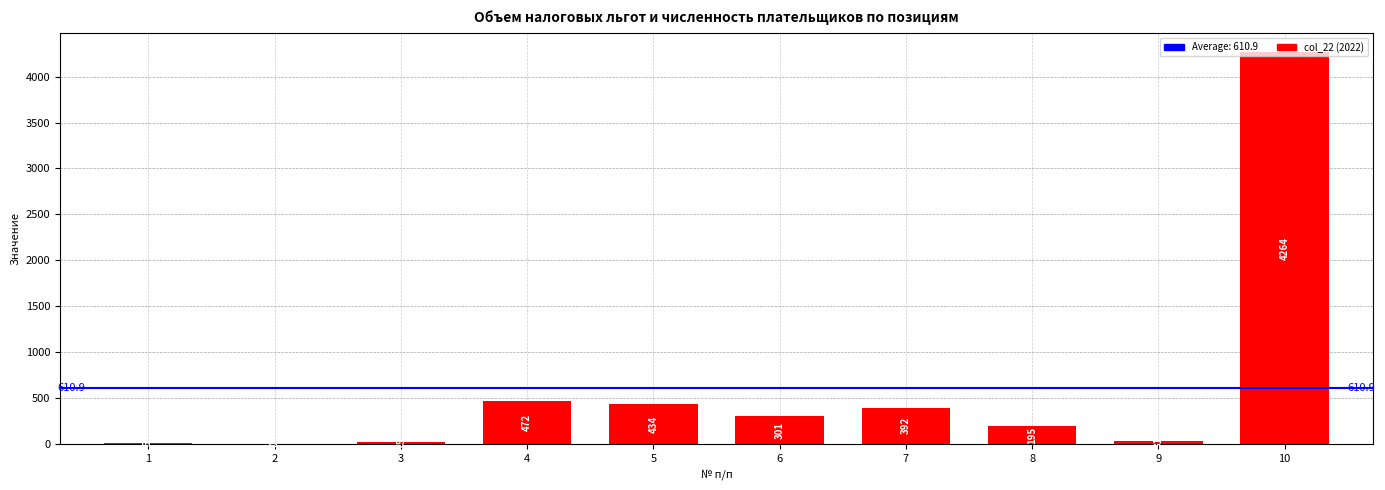

What is the change in value from 7 to 10?

+3872